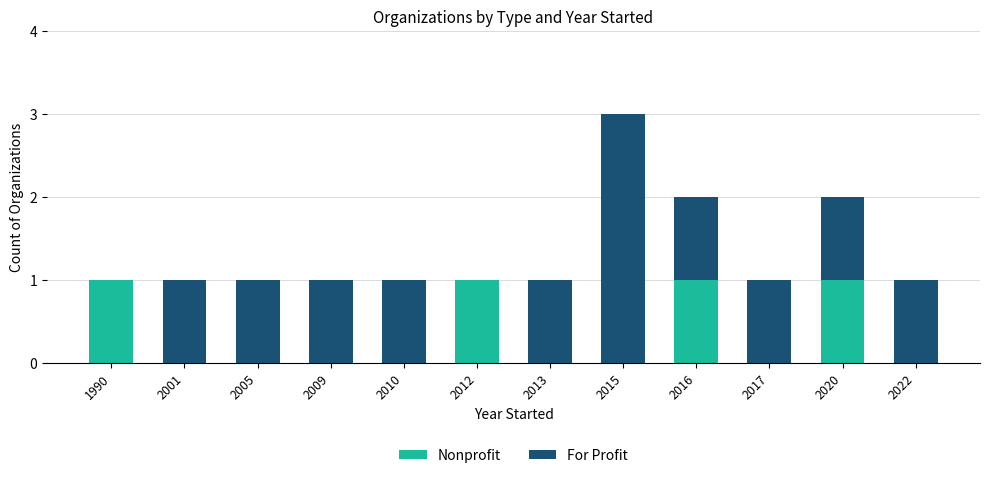

Count the number of categories in the chart.

12